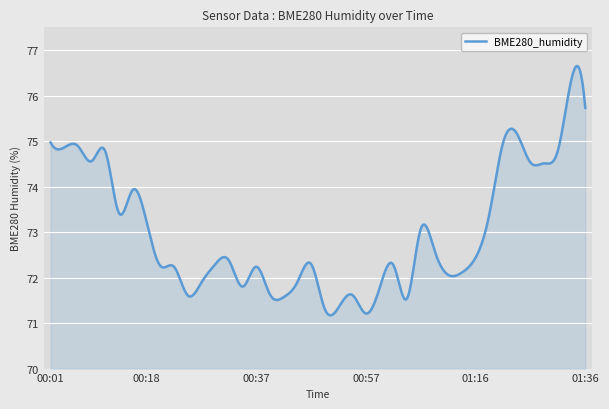

What is the maximum value shown in the chart?

76.7